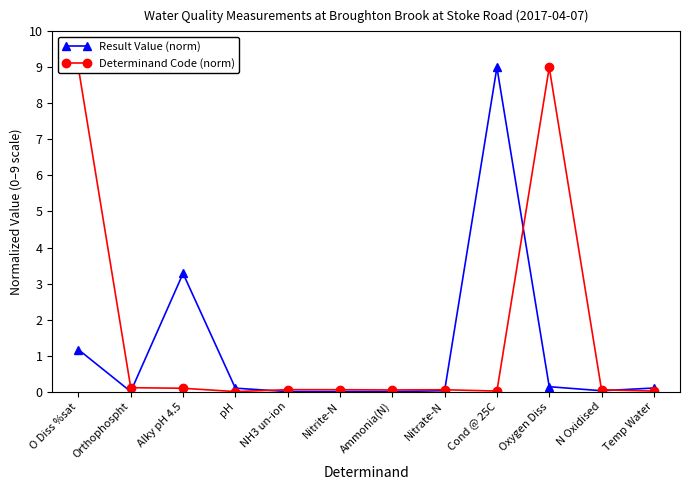

Count the number of data series in this chart.

2